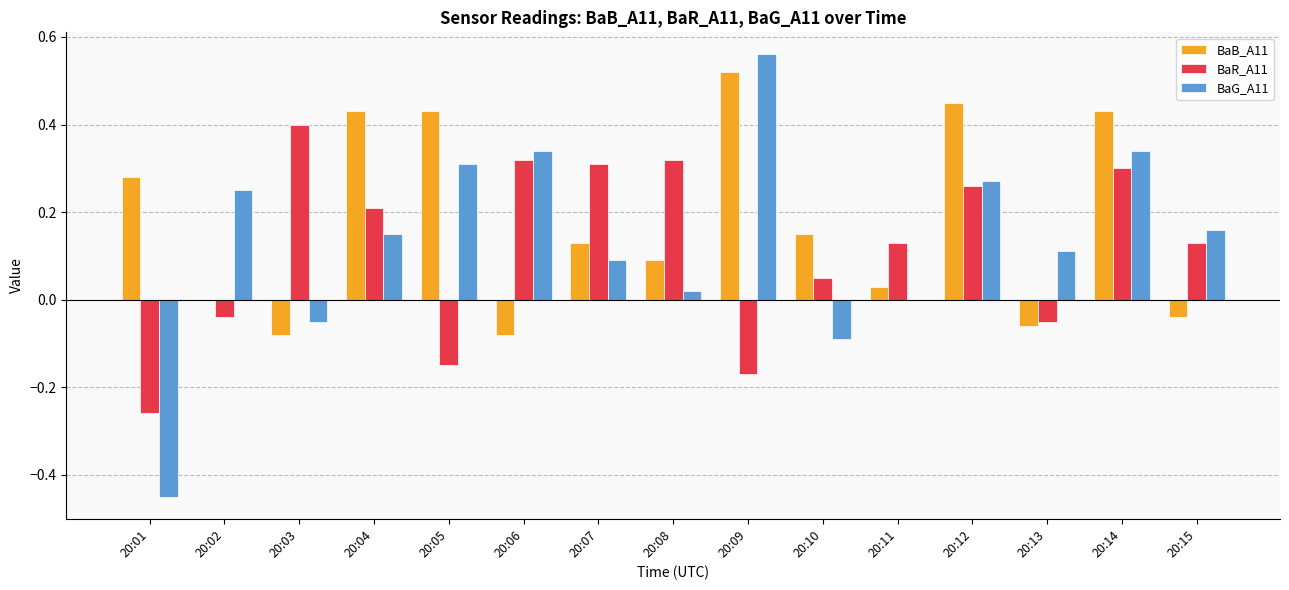

Between 20:09 and 20:14, which series saw the biggest shift?

BaR_A11